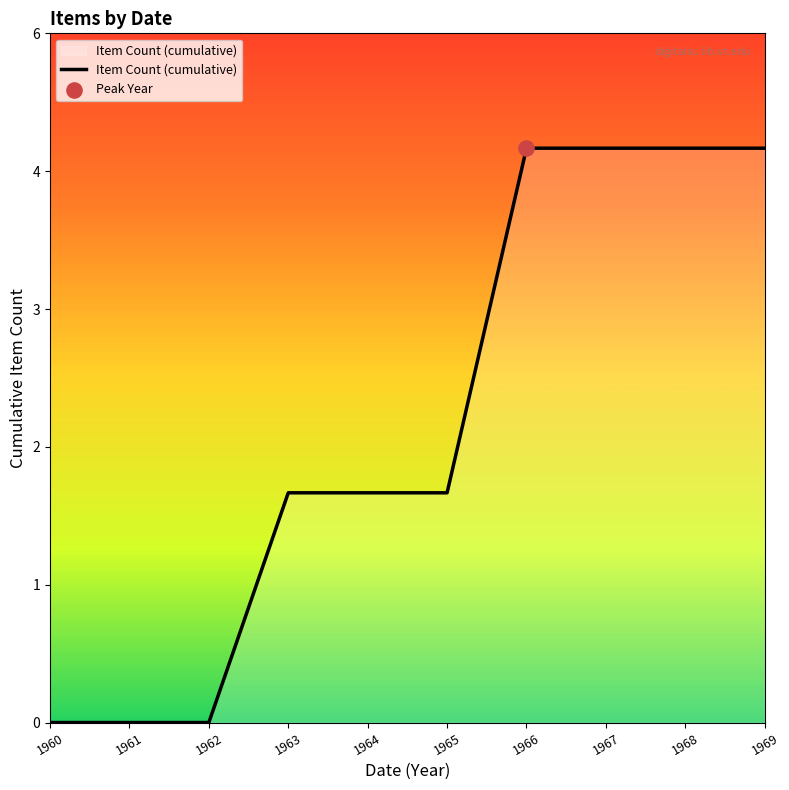

Between 1969 and 1966, which is larger?

1969